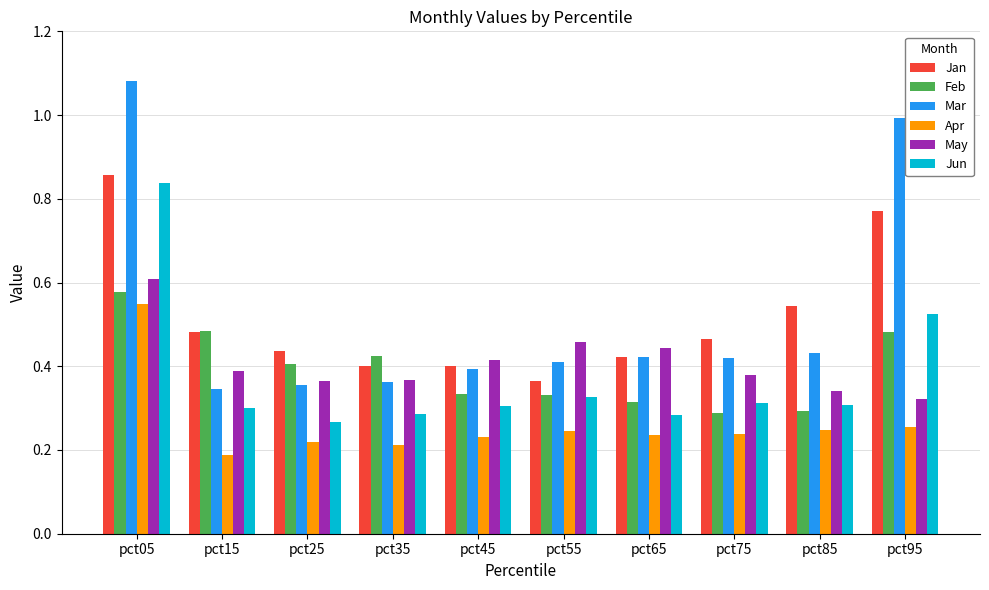

At which label does Jan reach its minimum?

pct55